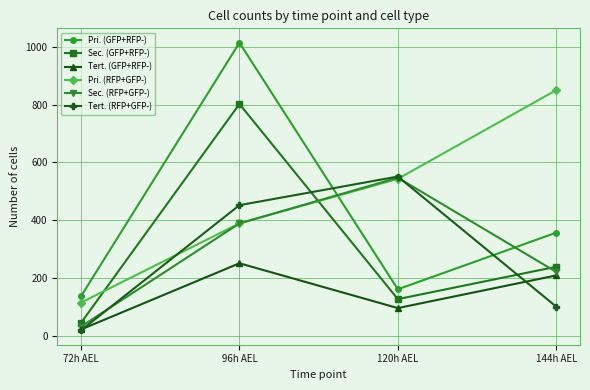

The Tert. (GFP+RFP-) series shows 251 at 96h AEL. True or false?

True